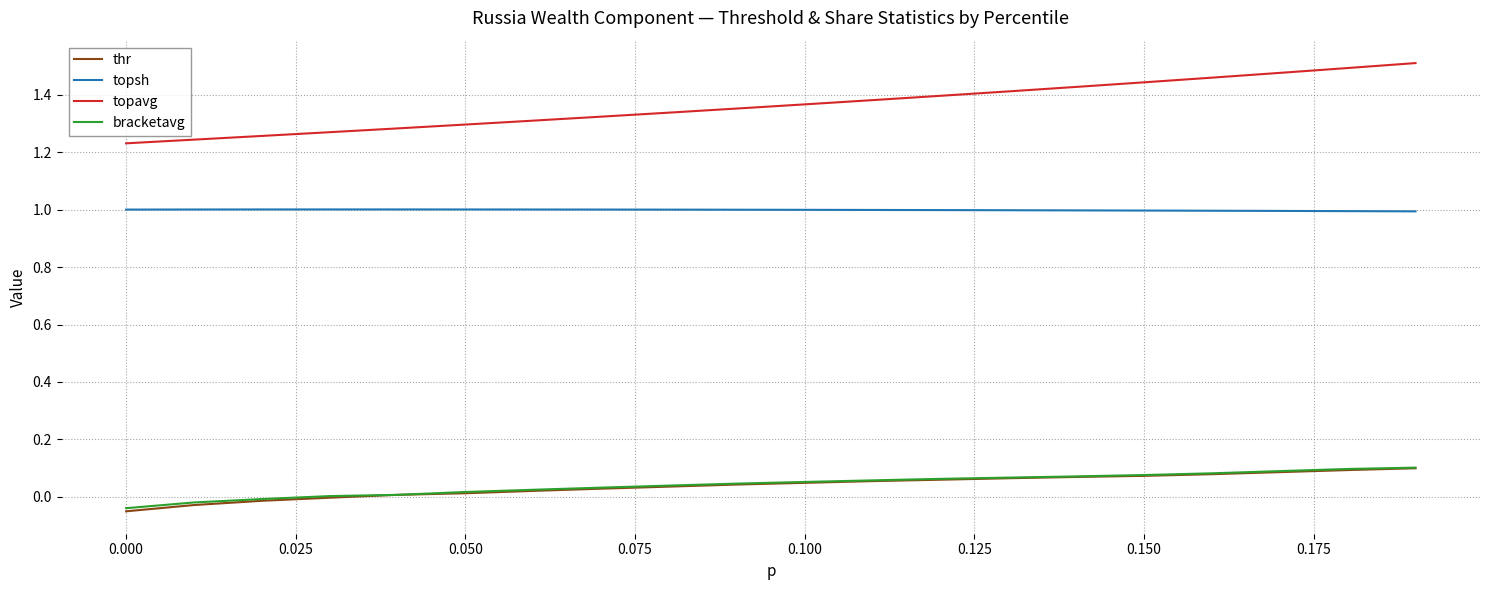

Which series has the largest range (max minus min)?

topavg